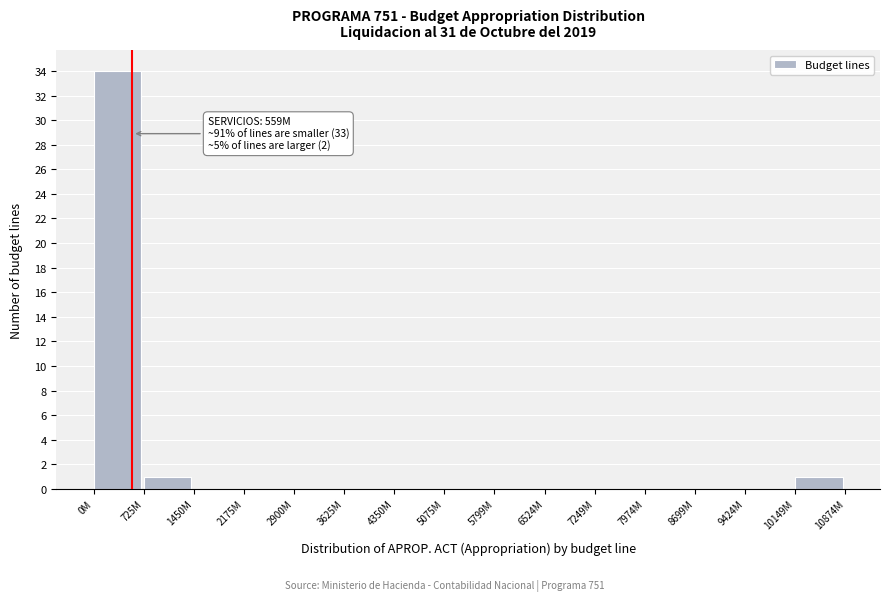

Reading left to right, list all the values displayed in this chart.

0M=34	725M=1	1450M=0	2175M=0	2900M=0	3625M=0	4350M=0	5075M=0	5799M=0	6524M=0	7249M=0	7974M=0	8699M=0	9424M=0	10149M=1